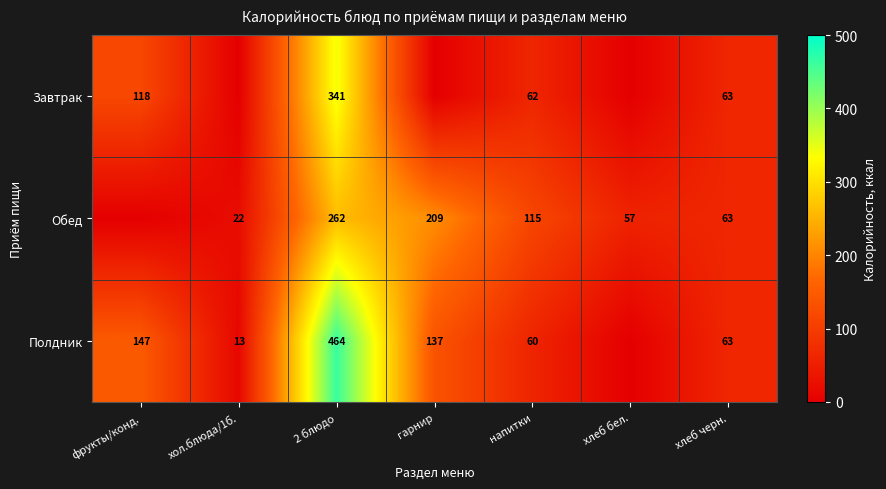

What is the difference between the highest and lowest values at фрукты/конд.?

147.0